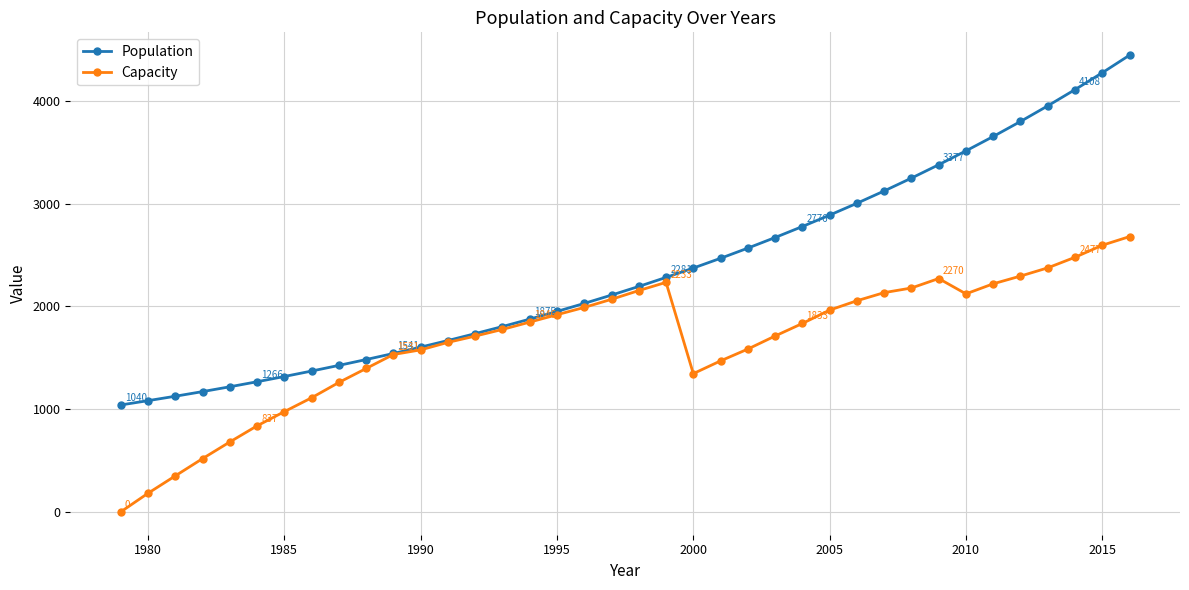

List the series in order of their overall mean, lowest first.

Capacity, Population